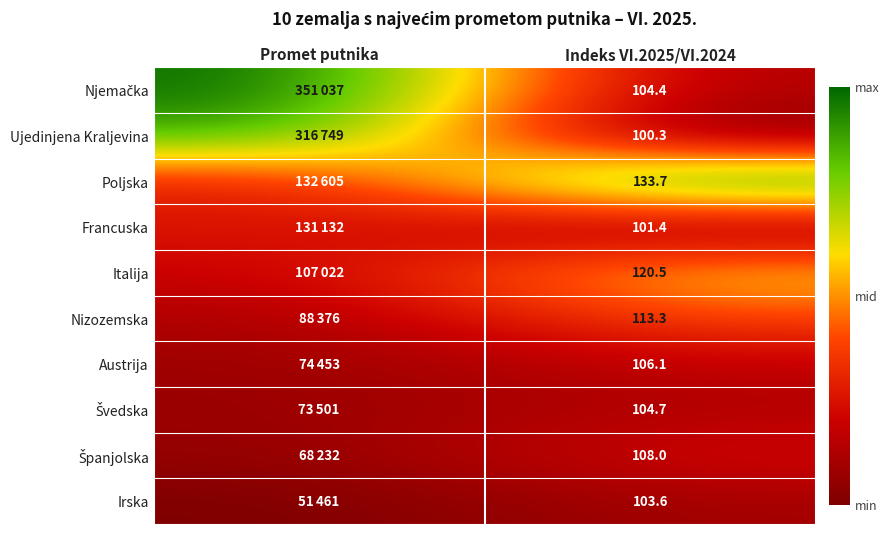

How many distinct data groups are displayed?

10